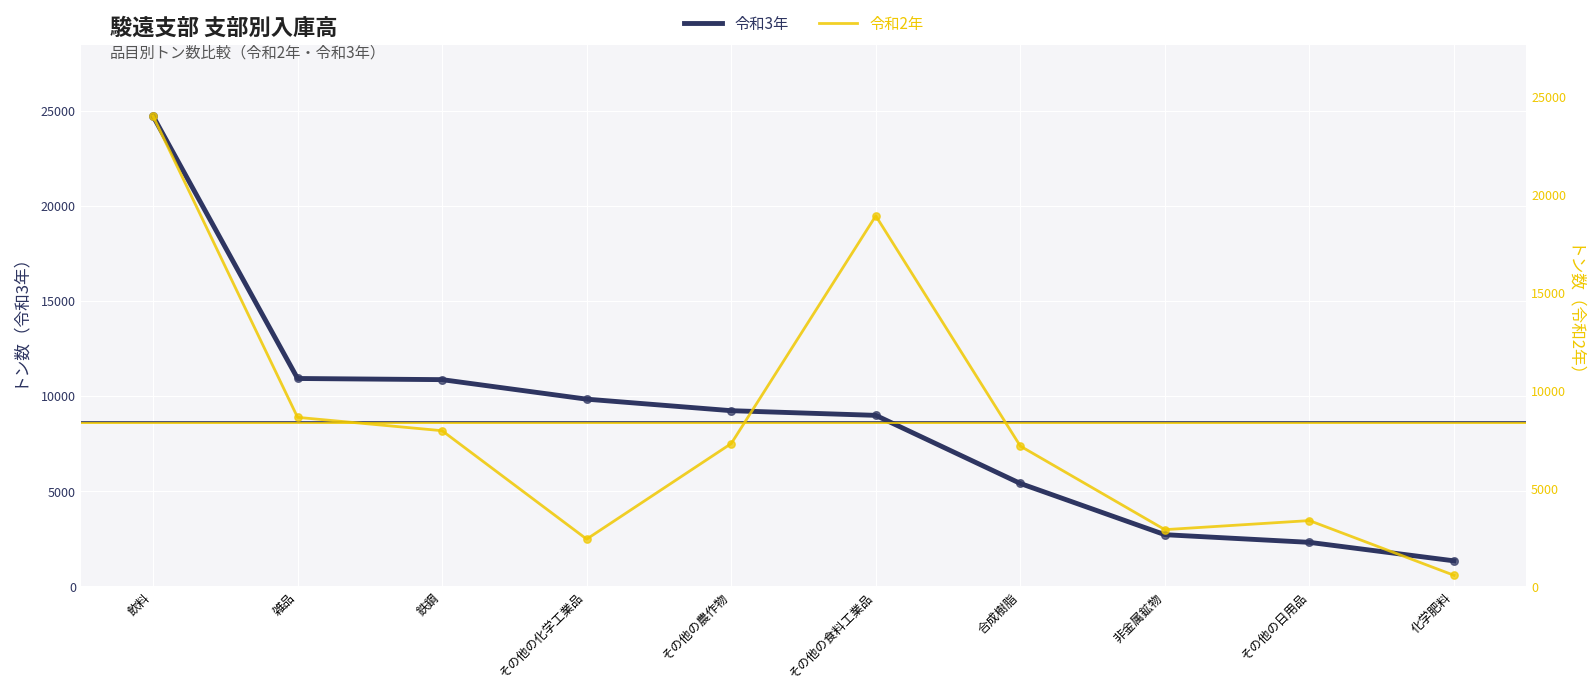

At how many categories does at least one series exceed 22905?

1